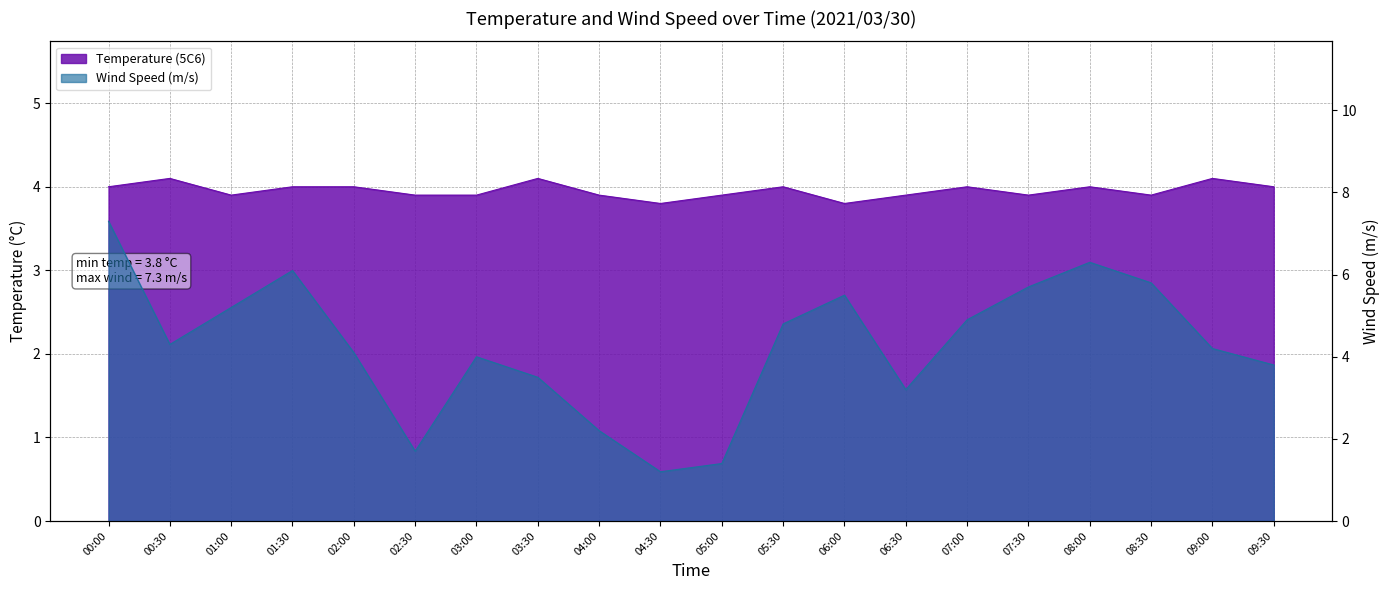

How many values in the Wind Speed (m/s) series exceed 4?

12